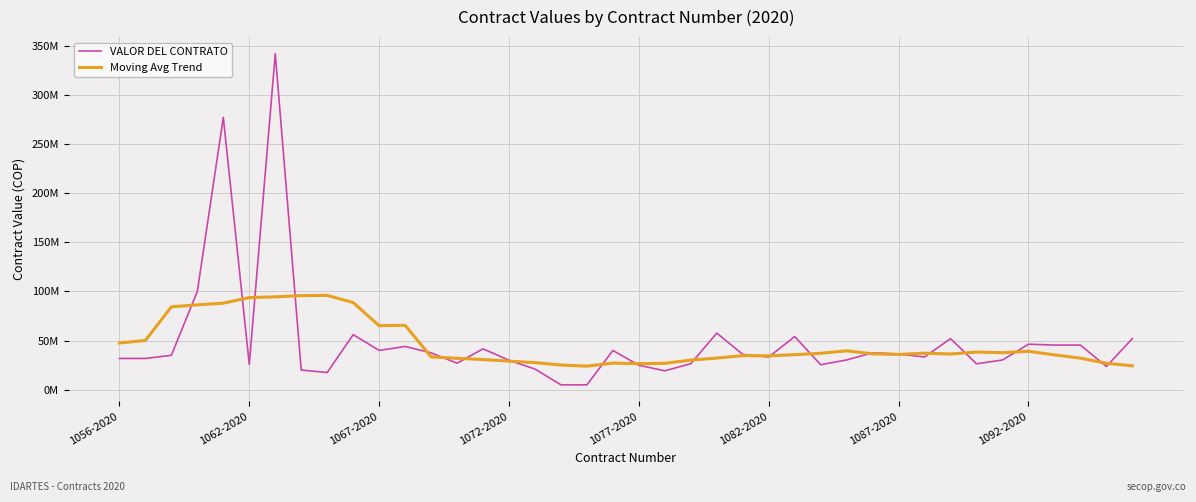

Where is the first local maximum for Moving Avg Trend?

8